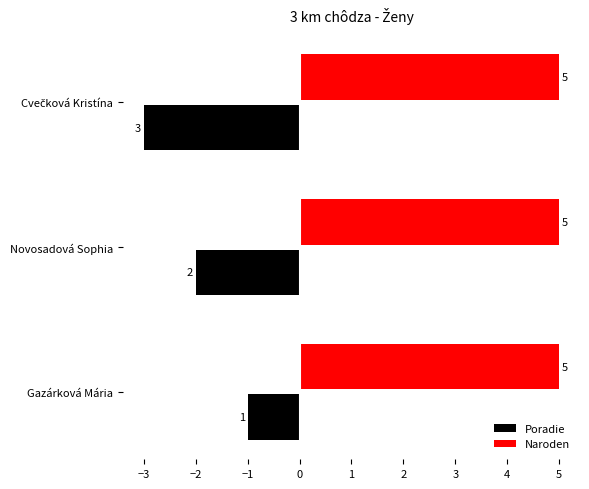

What is the average value of the Naroden series?

5